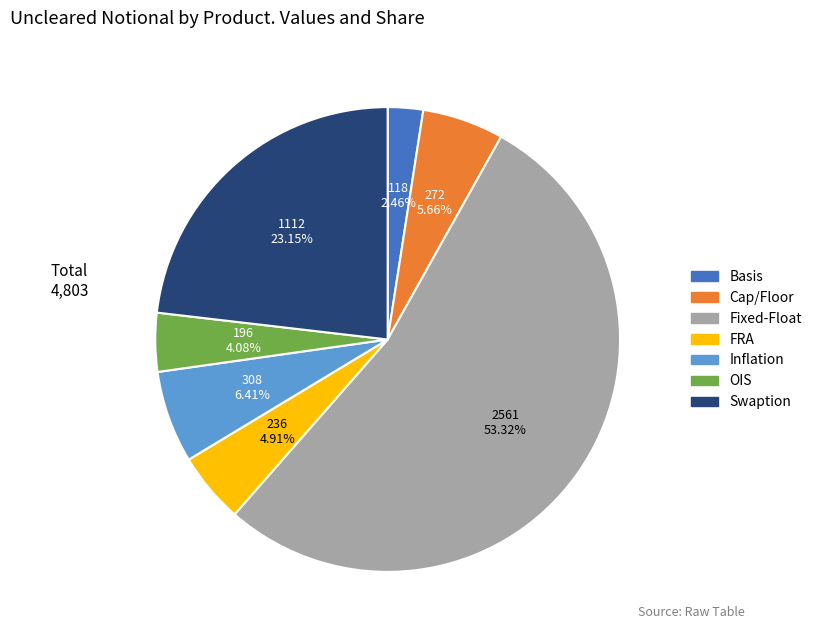

Count the number of slices in the pie.

7